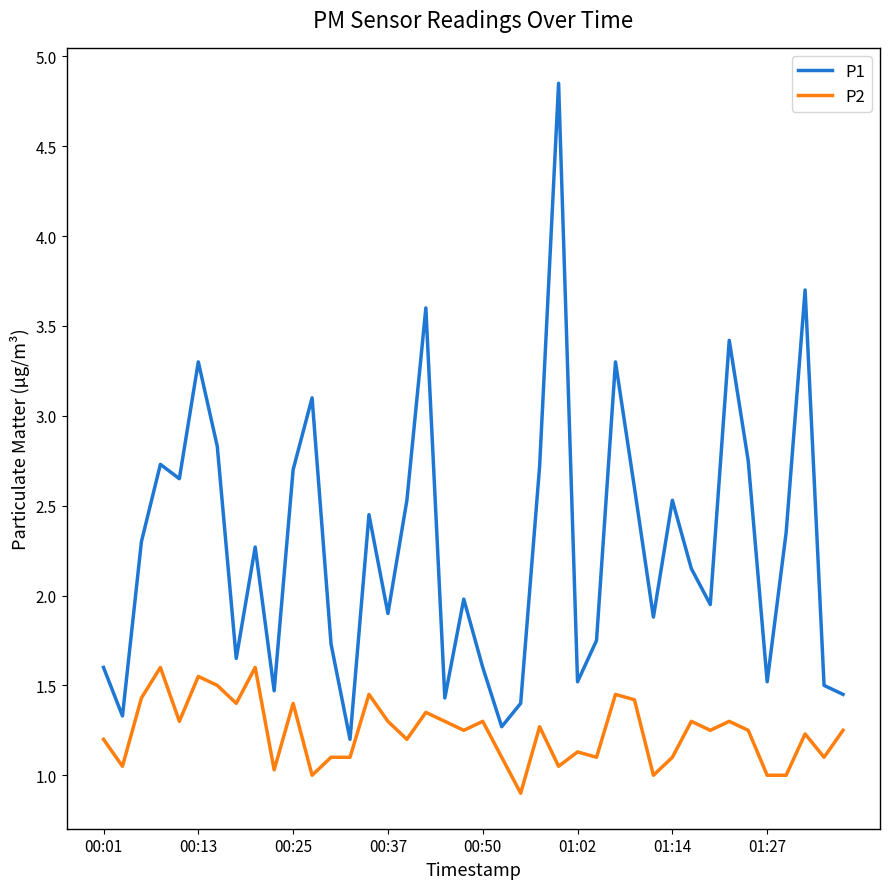

Rank the series by their average value, from lowest to highest.

P2, P1